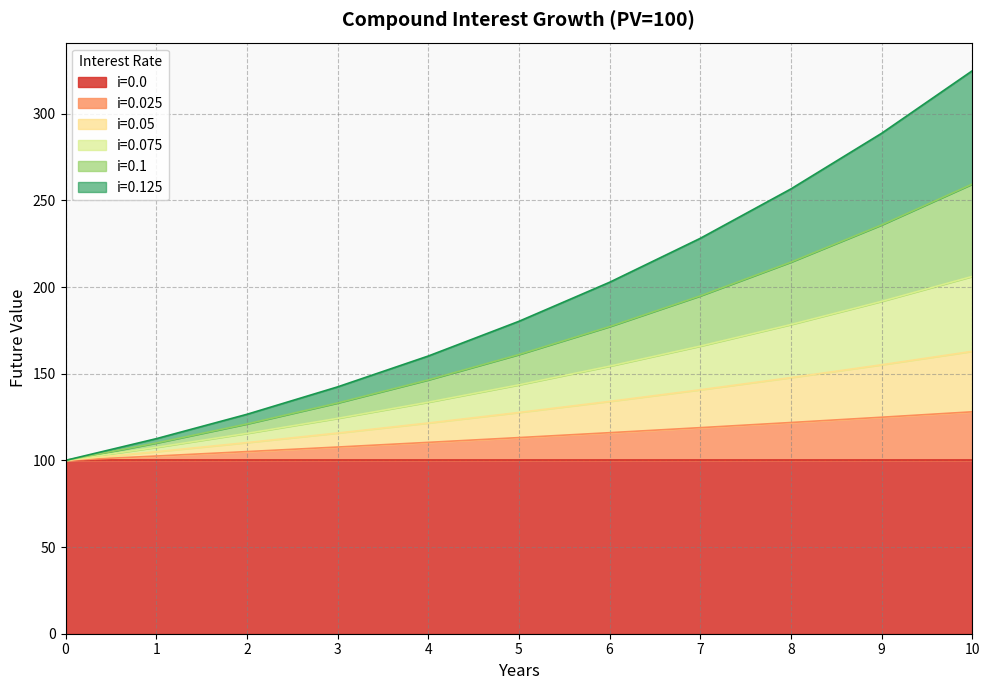

What is the value of the i=0.075 point at the 11th from the left?

206.1